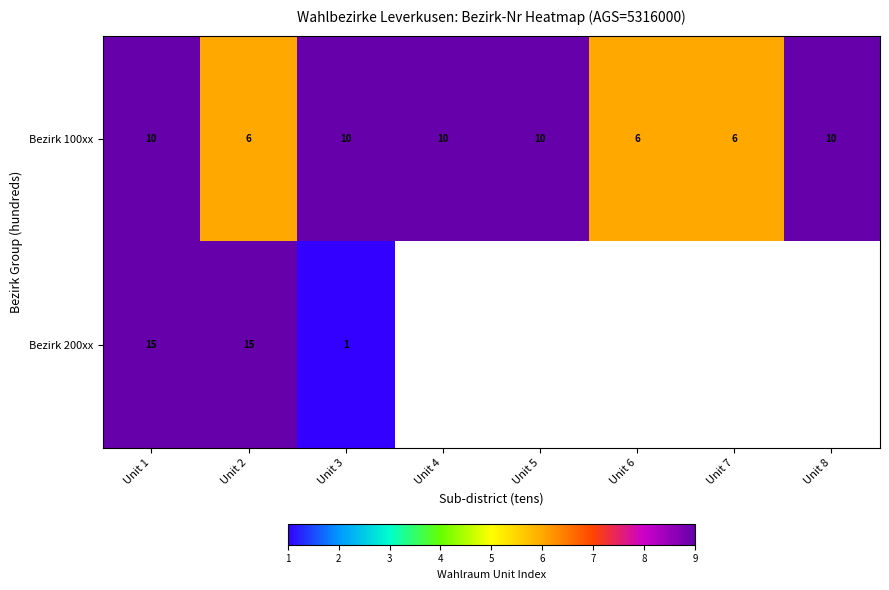

At Unit 2, list the series in order from largest to smallest.

Bezirk 200xx, Bezirk 100xx